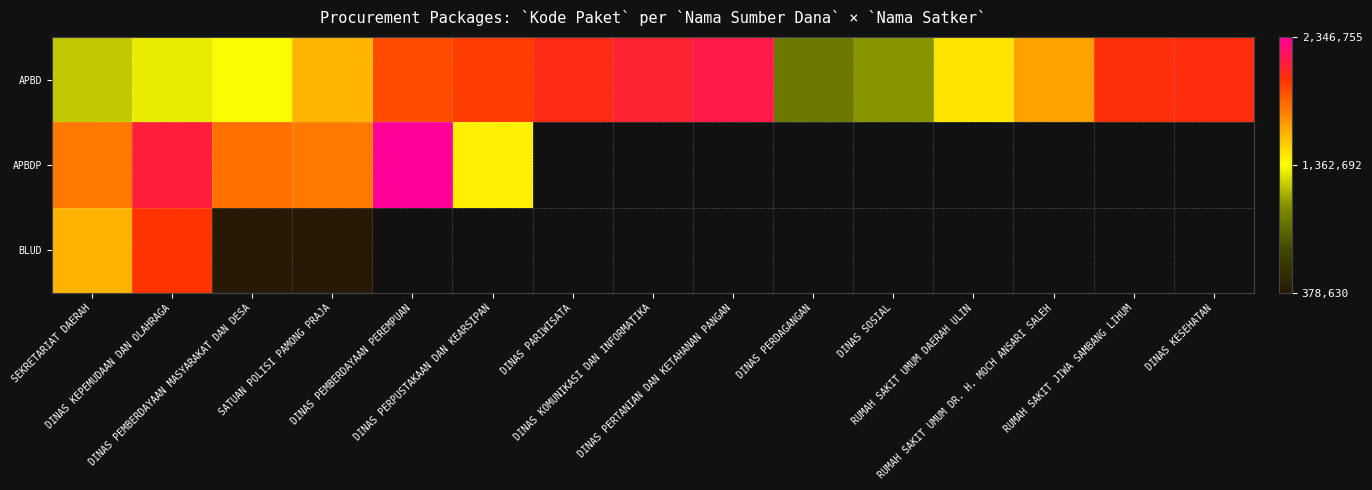

Where does the APBD series first go above 1659185?

DINAS PEMBERDAYAAN PEREMPUAN